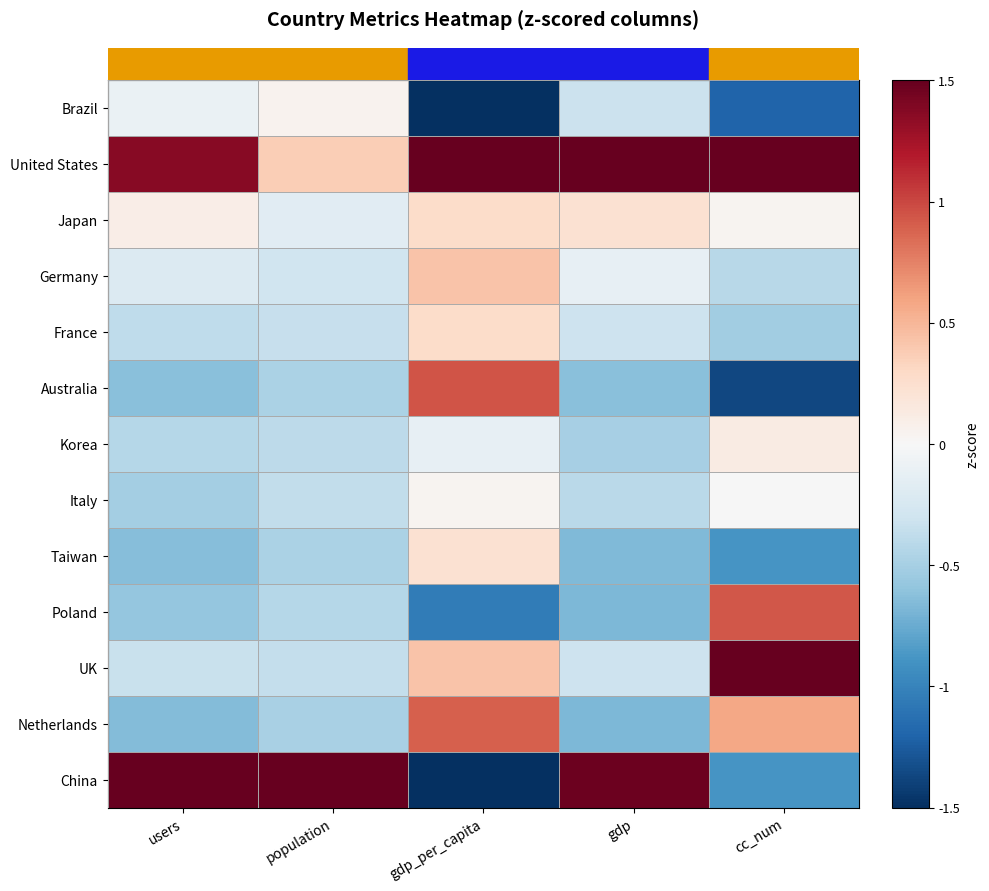

At which category is the sum across all series the highest?

gdp_per_capita